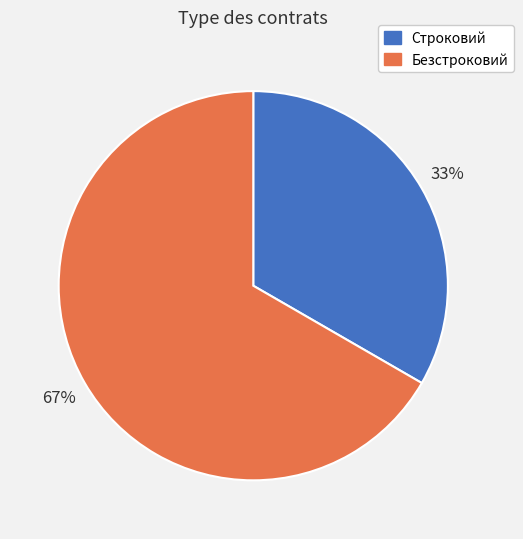

Rank the categories by value from highest to lowest.

Безстроковий, Строковий